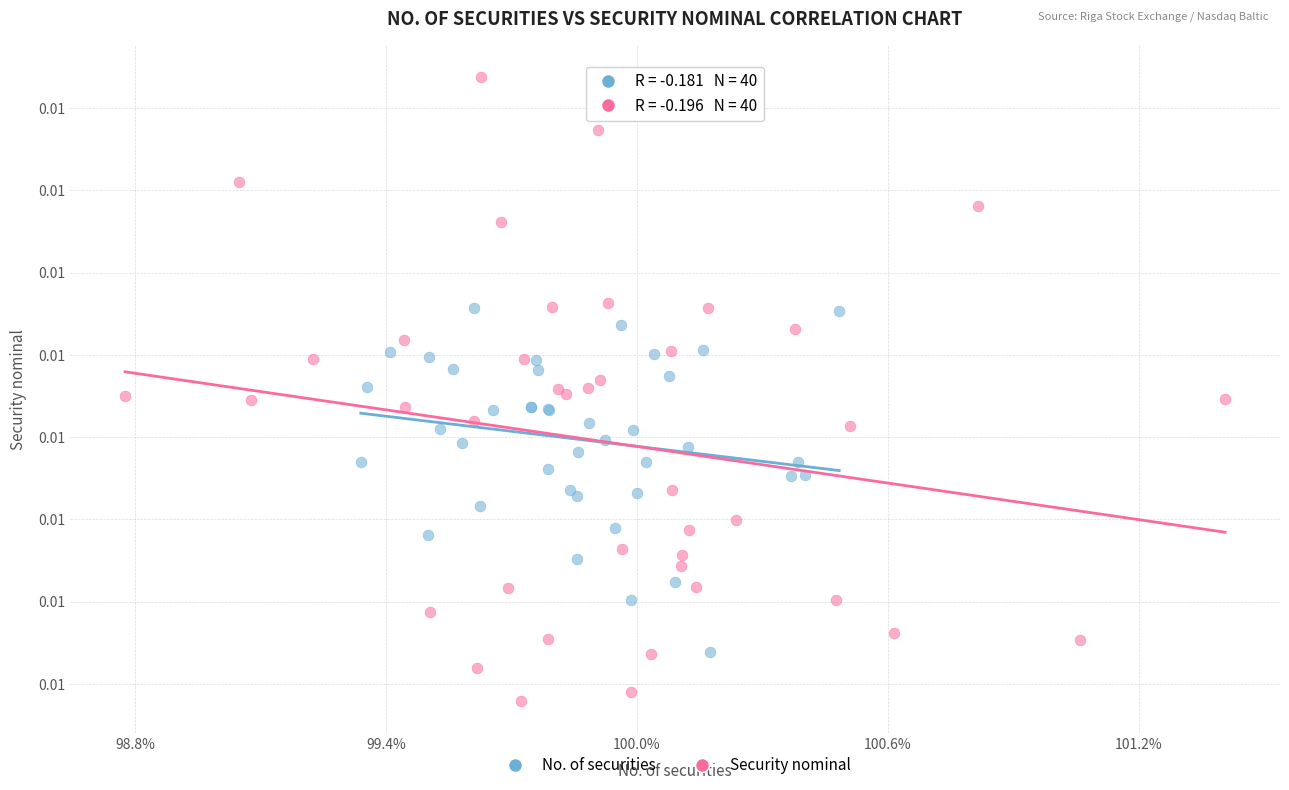

What are all the series names shown in the legend?

No. of securities, Security nominal